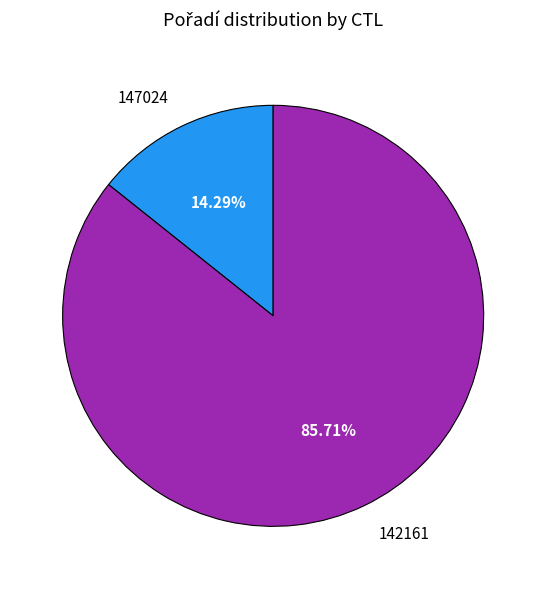

What is the smallest slice in the pie chart?

147024